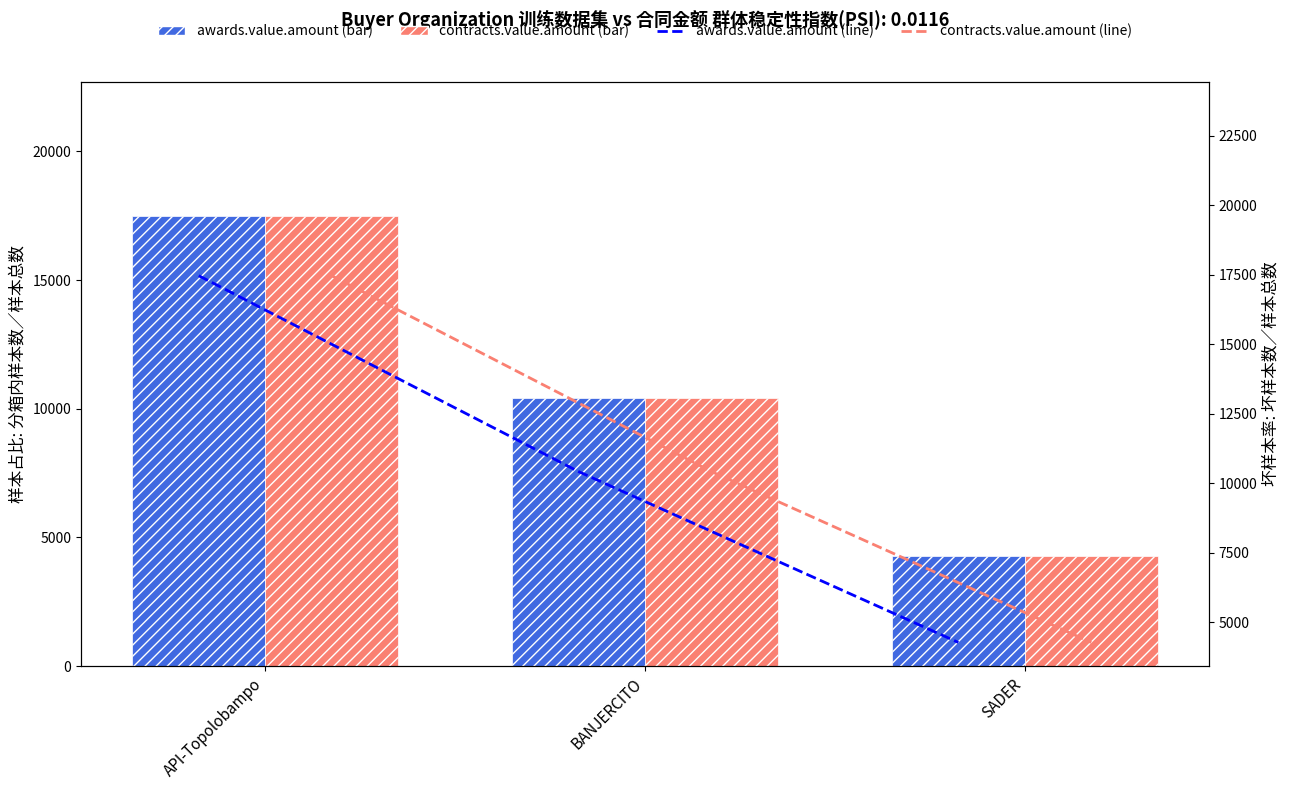

Which series has the largest total across all categories?

awards.value.amount